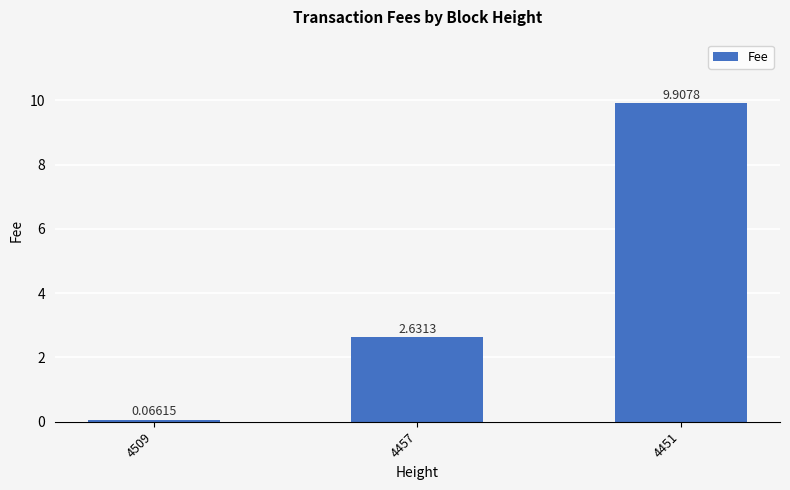

What is the sum of all values?

12.6